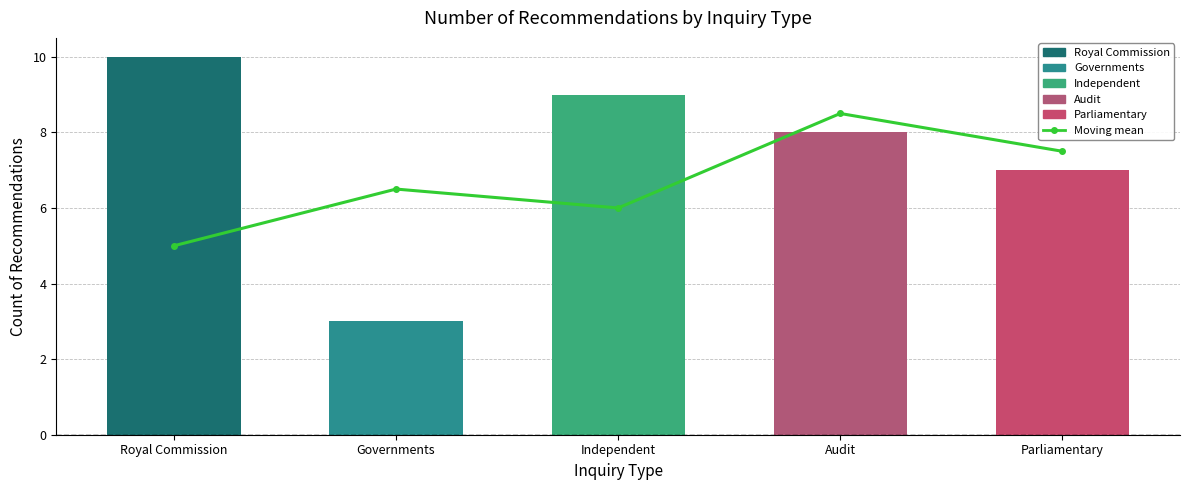

How many data points are above 6?

3